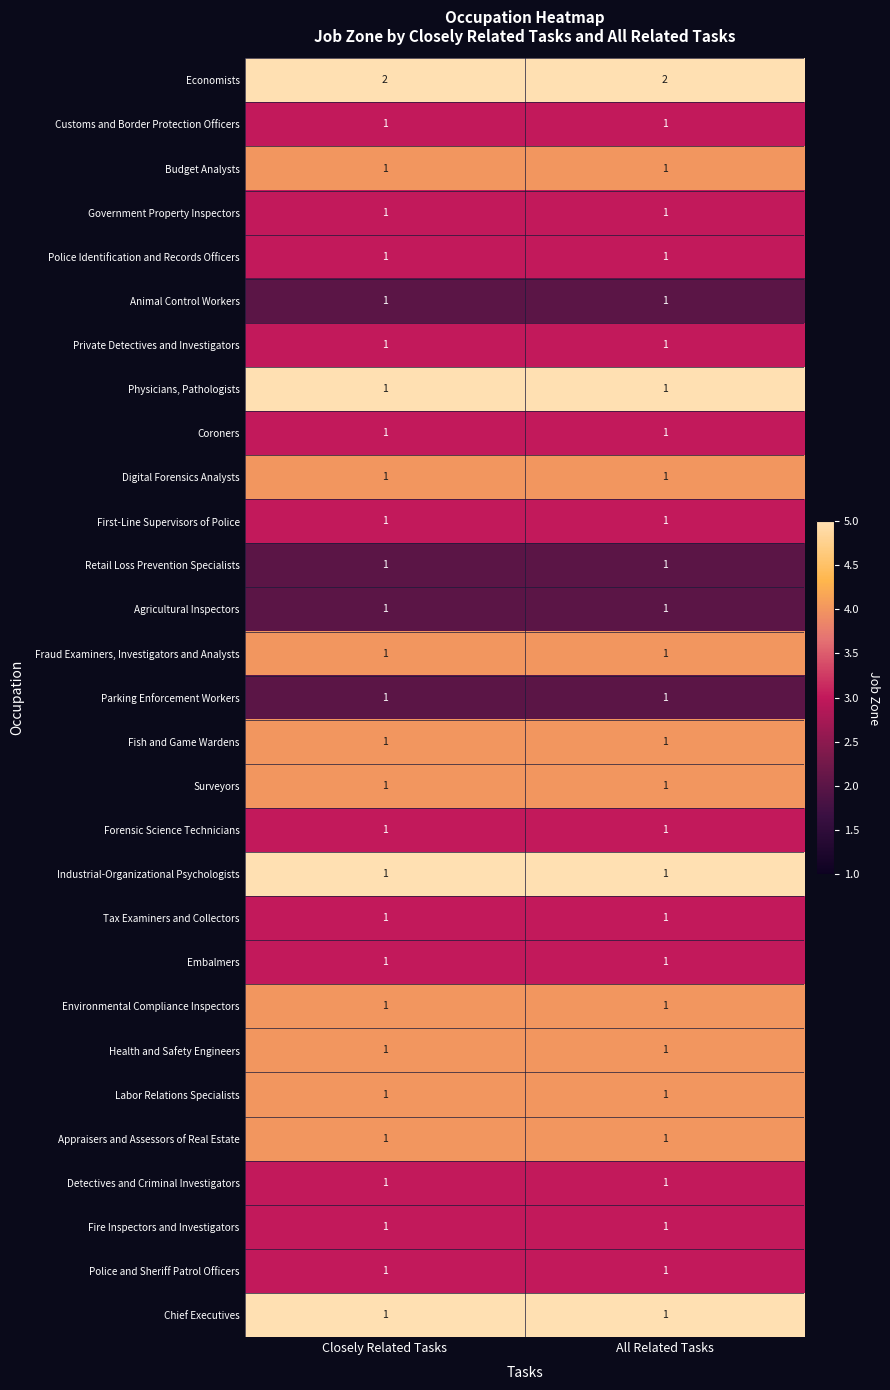

Which series has the largest total across all categories?

Economists